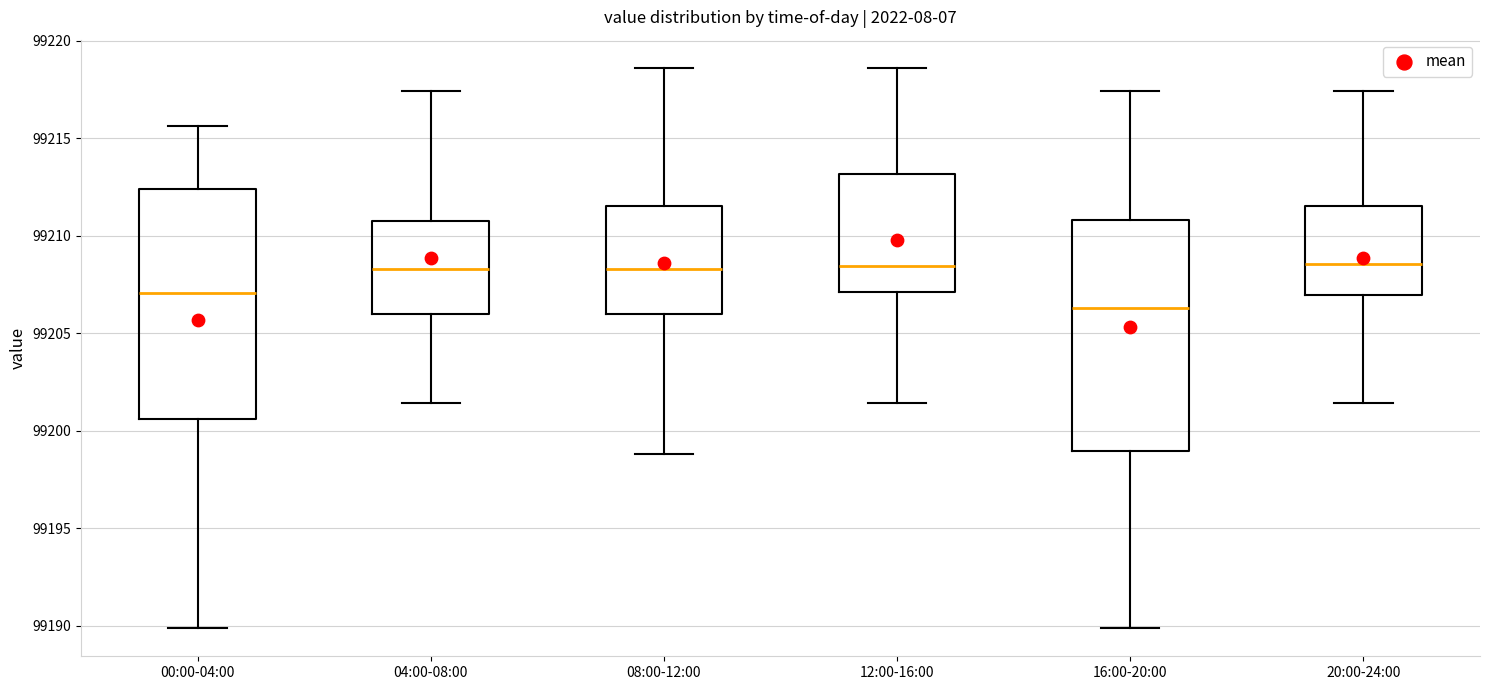

Reading left to right, transcribe this box plot: for each box, give where its median line is, the range the box spans, and where its two whiskers end, as read against the y-axis. The values are not printed on the chart, so give them approximately, as read against the axis.

00:00-04:00: median 99207.0, box 99200.5 to 99212.5, whiskers 99190.0 to 99215.5
04:00-08:00: median 99208.5, box 99206.0 to 99211.0, whiskers 99201.5 to 99217.5
08:00-12:00: median 99208.5, box 99206.0 to 99211.5, whiskers 99199.0 to 99218.5
12:00-16:00: median 99208.5, box 99207.0 to 99213.0, whiskers 99201.5 to 99218.5
16:00-20:00: median 99206.5, box 99199.0 to 99211.0, whiskers 99190.0 to 99217.5
20:00-24:00: median 99208.5, box 99207.0 to 99211.5, whiskers 99201.5 to 99217.5